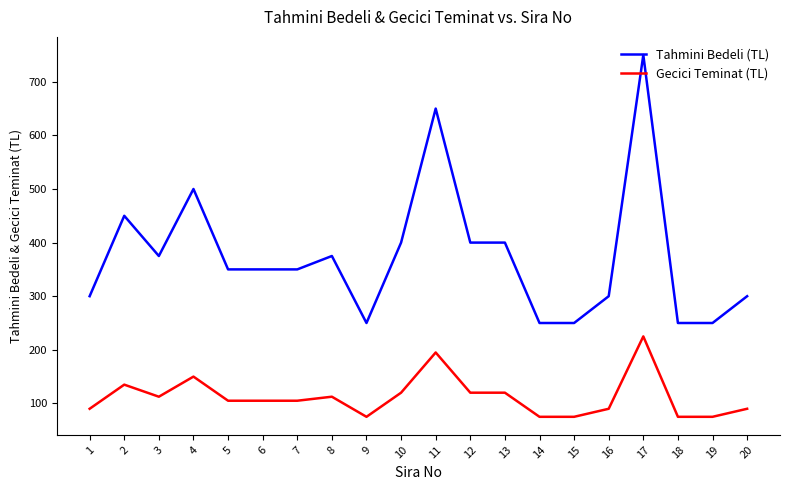

True or false: Tahmini Bedeli (TL) has more than 1 interior local peaks.

True